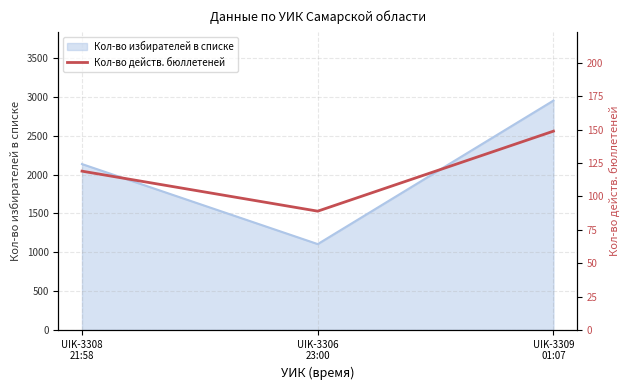

At which label does the data first exceed 119?

UIK-3309
01:07